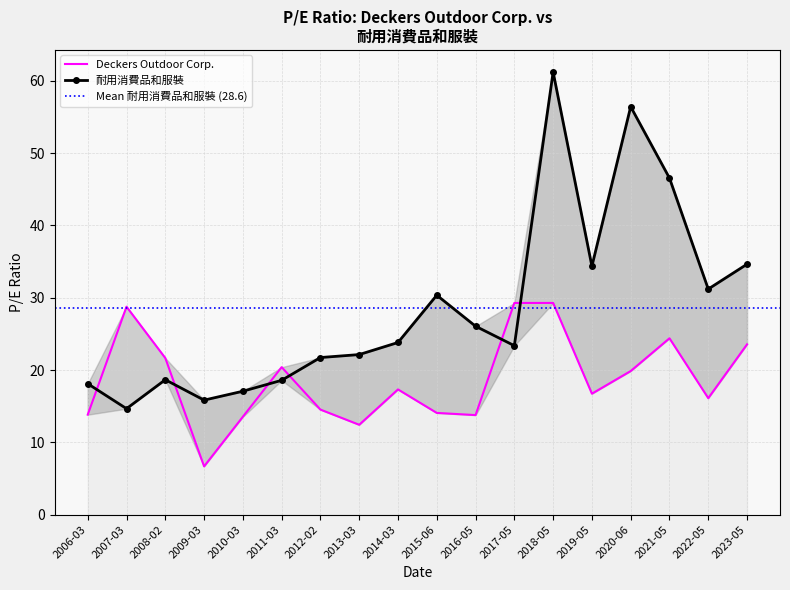

In Deckers Outdoor Corp., how many points are higher than both neighbors (excluding endpoints)?

4